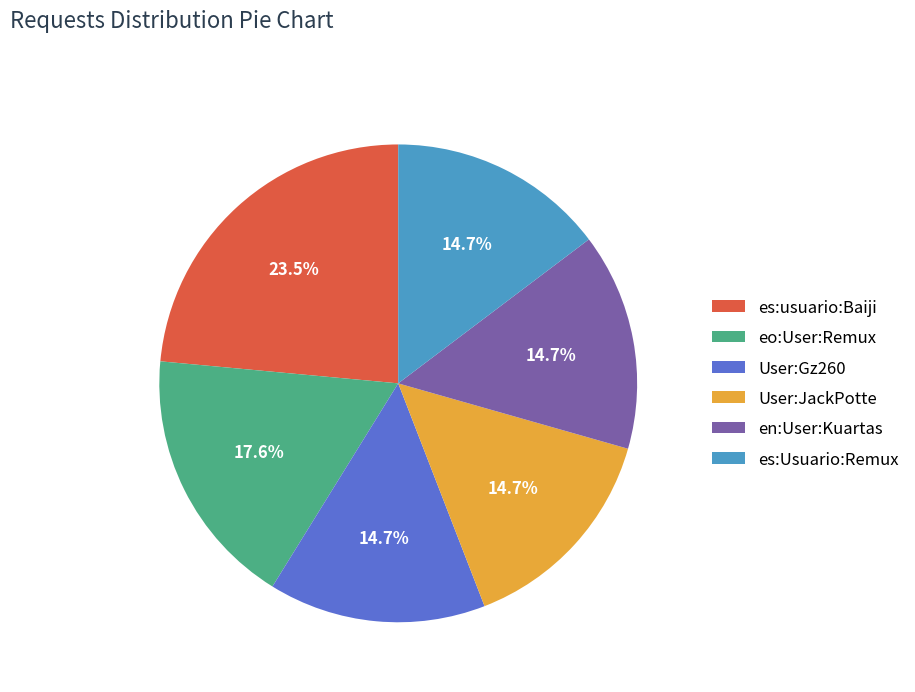

Does User:JackPotte account for over 50% of the chart?

No